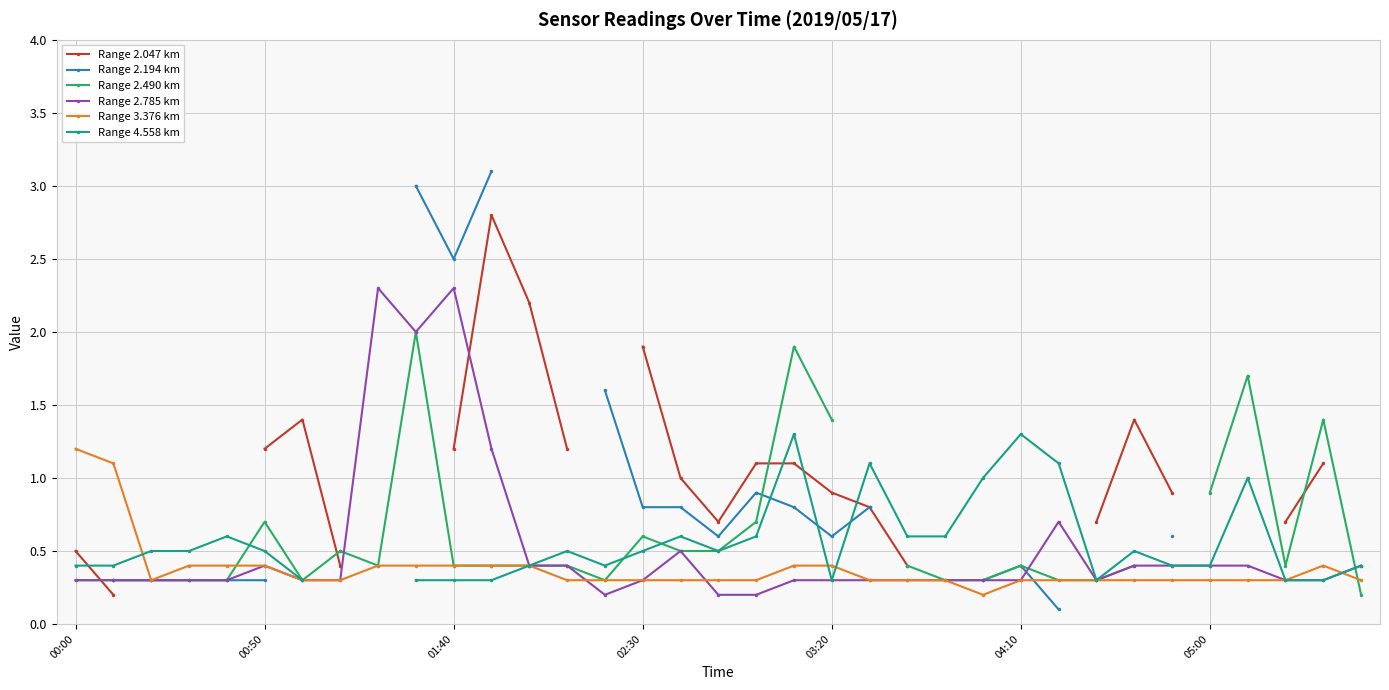

What is the sum of all Range 2.785 km values?

18.2